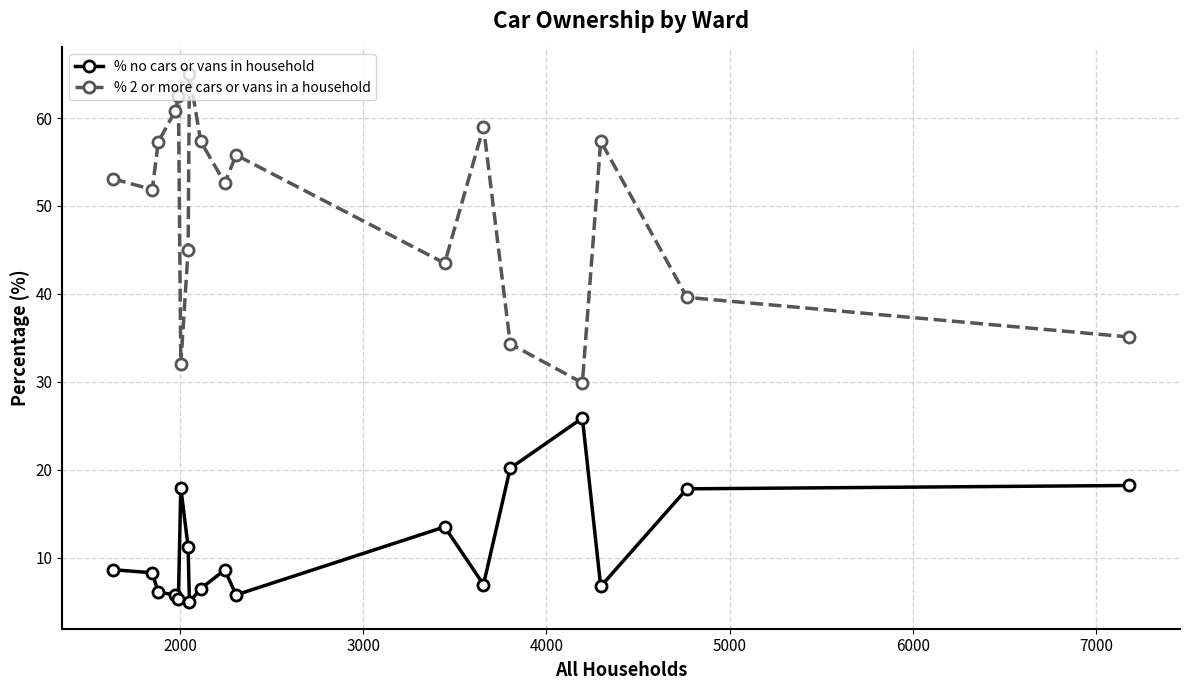

What is the value of the % 2 or more cars or vans in a household point at the 12th from the left?

43.5